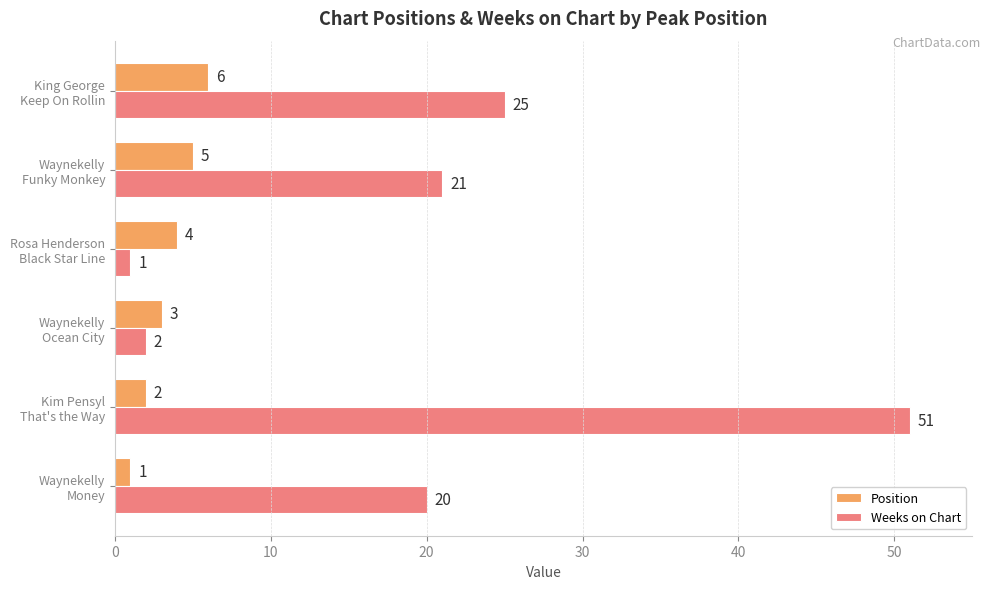

What is the difference between the maximum and minimum values in the Position series?

5